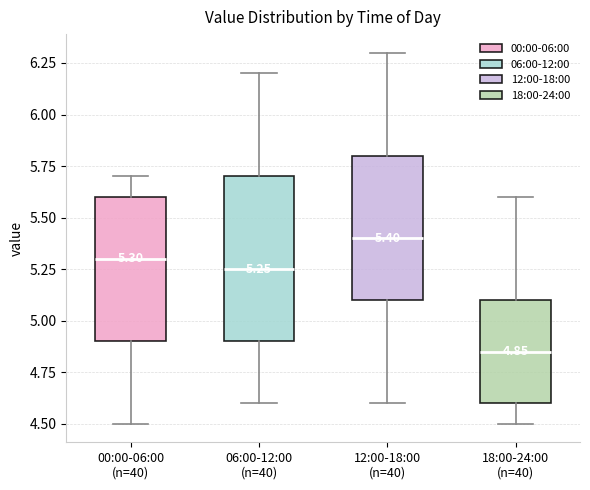

Which box is the tallest, from its lower edge to its upper edge?

06:00-12:00 (n=40)